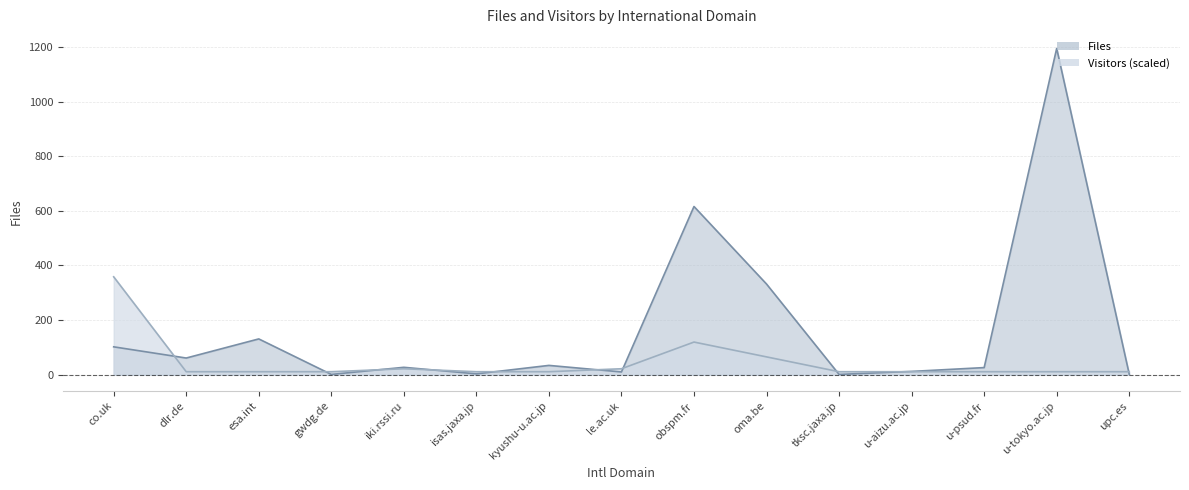

How many categories are shown in the chart?

15